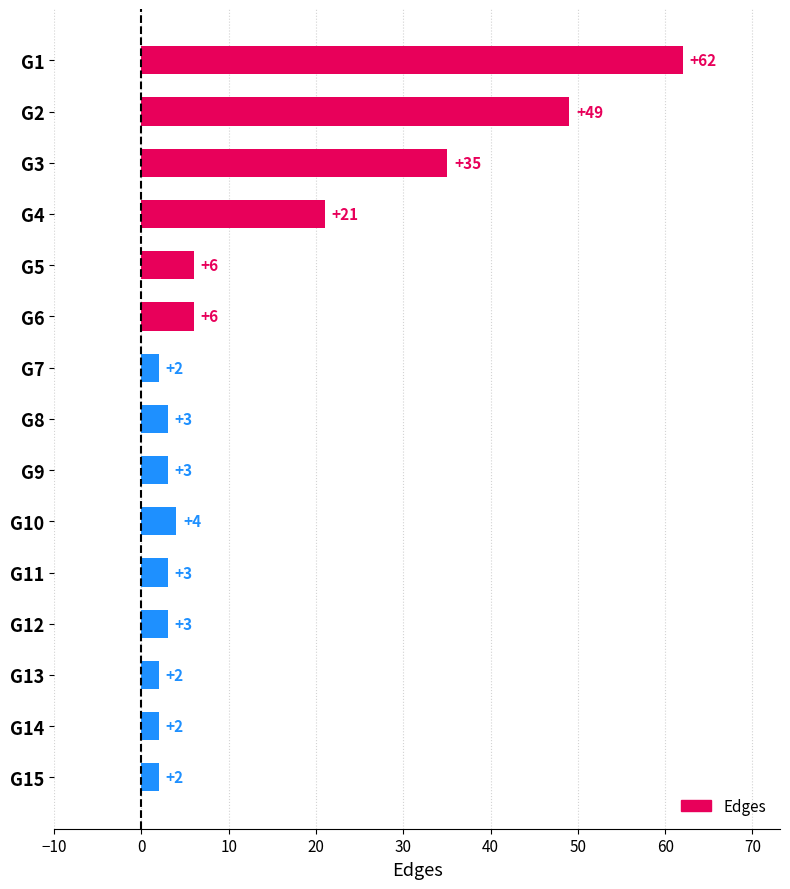

What is the minimum value shown in the chart?

2